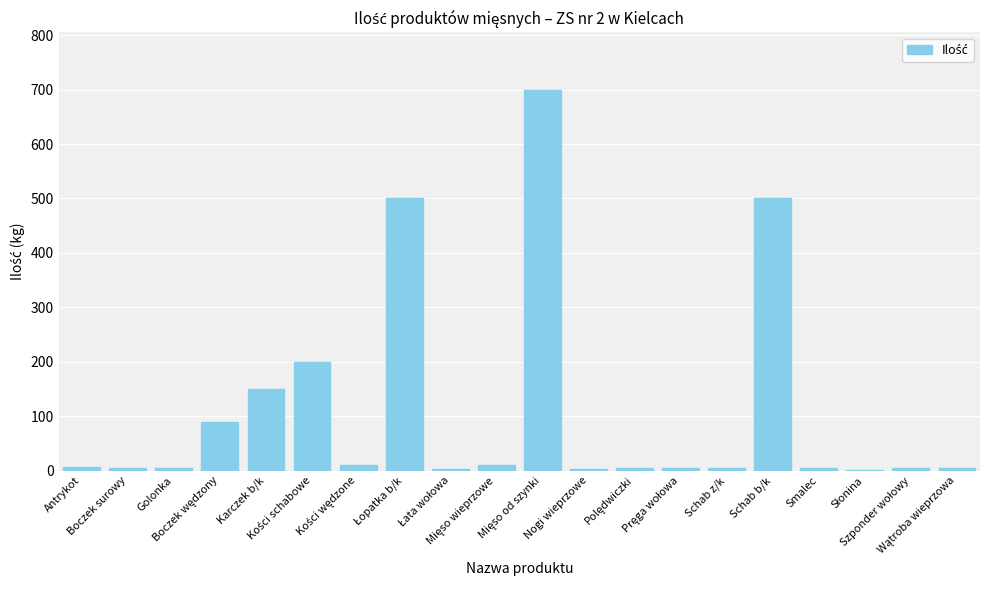

What is the maximum value shown in the chart?

700